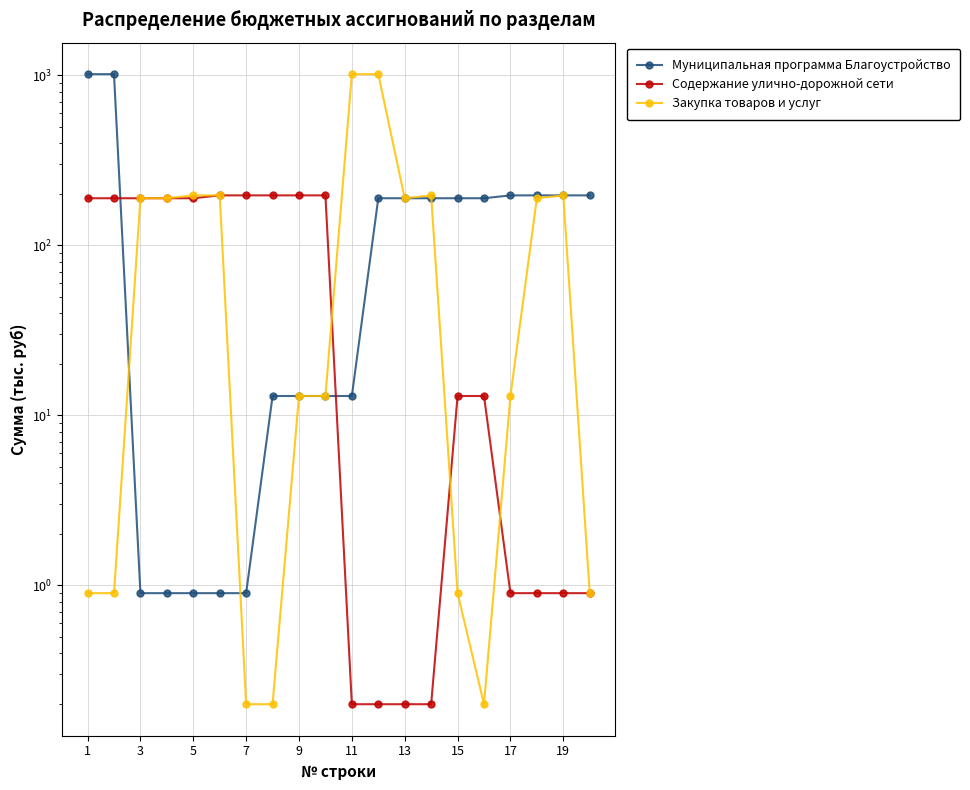

Is it true that Содержание улично-дорожной сети equals 77.4 at 15?

False